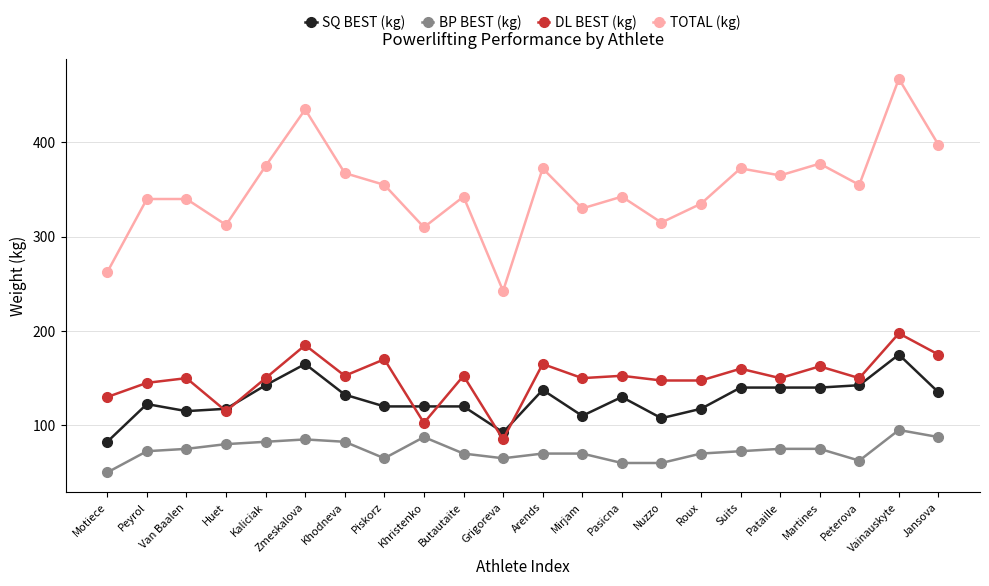

Which category has the lowest value across all series?

Motiece